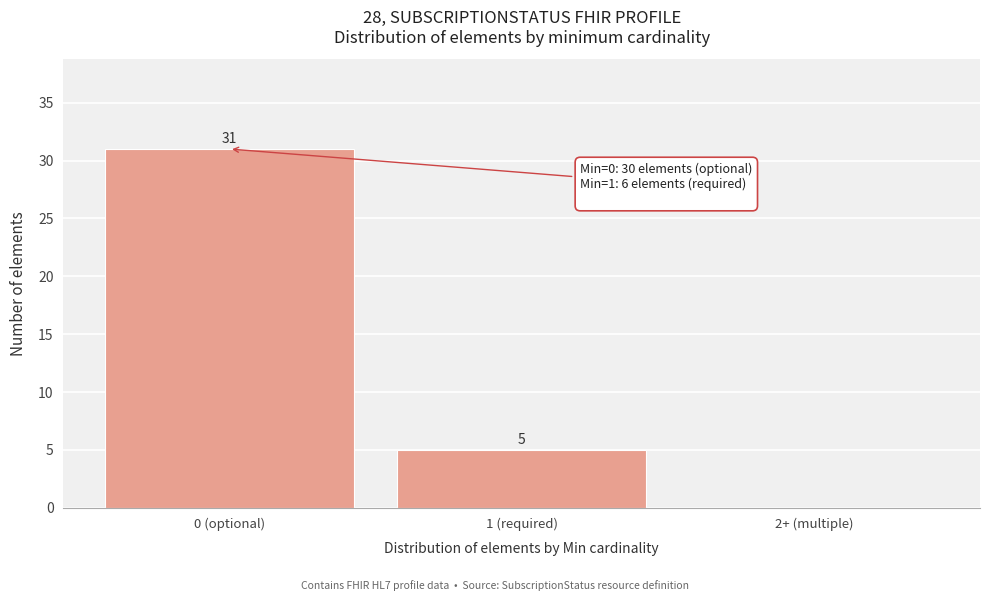

Reading left to right, list all the values displayed in this chart.

0 (optional)=31	1 (required)=5	2+ (multiple)=0